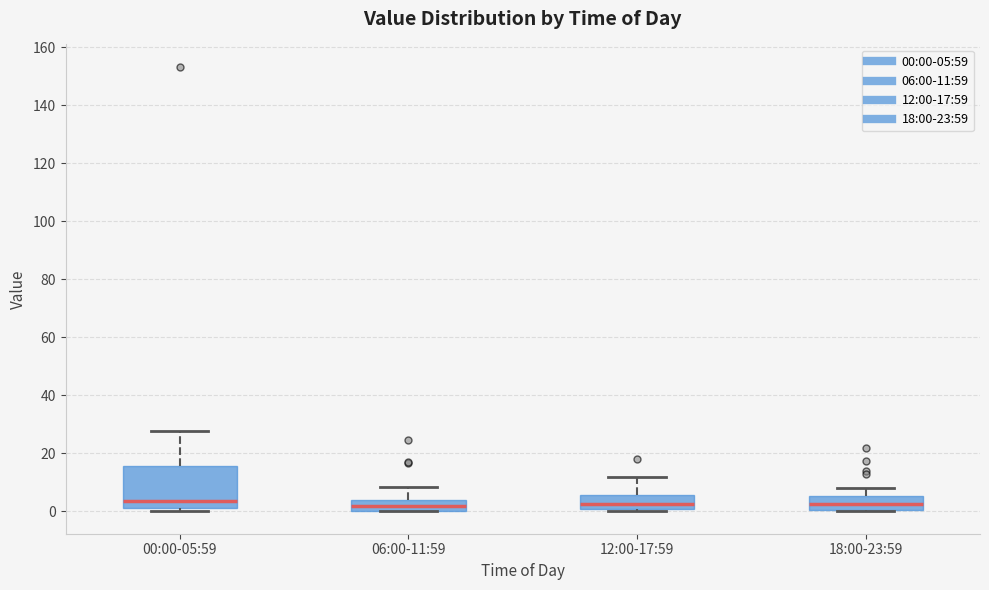

Where does the upper whisker of the box for 12:00-17:59 end on the y-axis? The values are not printed on the chart, so give them approximately, as read against the axis.

12